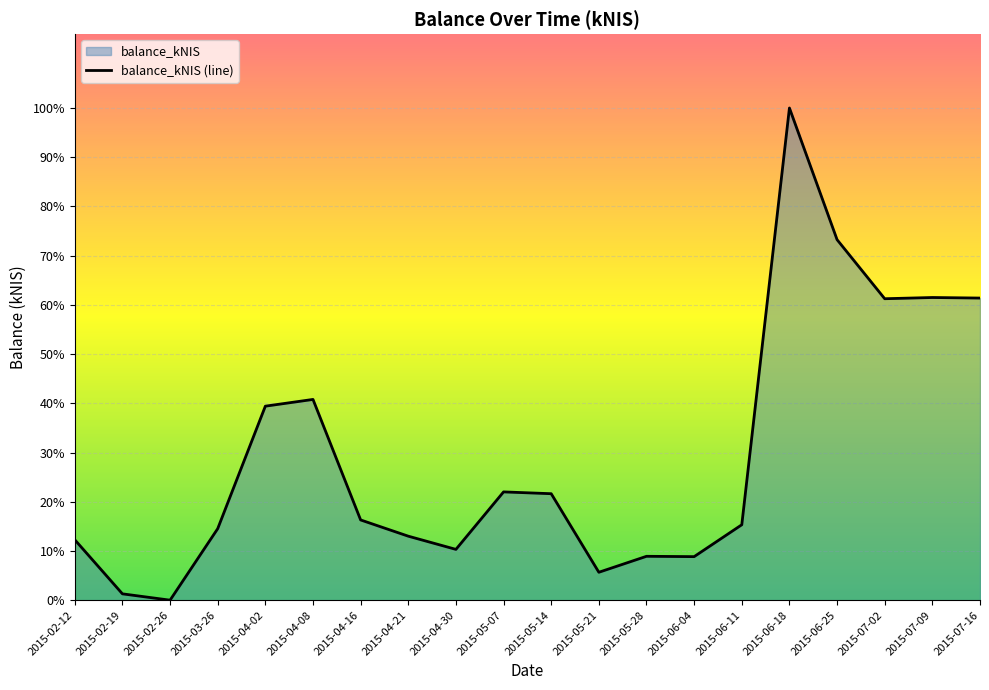

The value at 2015-07-02 is 9639.5. True or false?

True